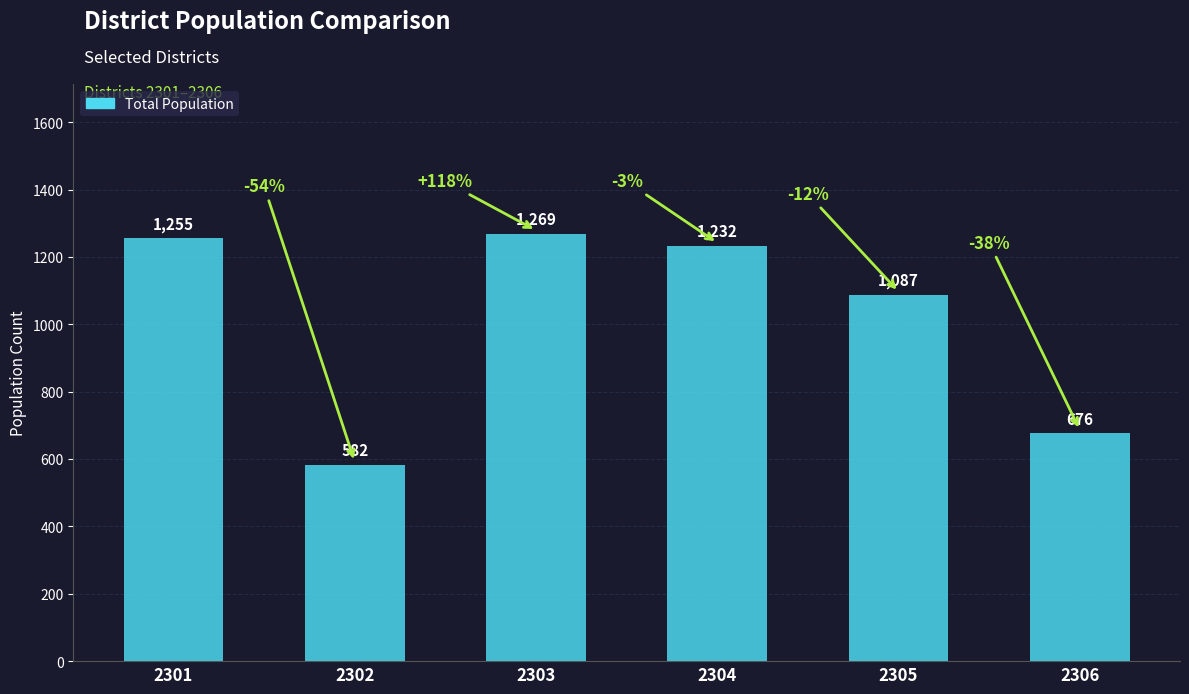

What is the value of the 1st bar from the left?

1255